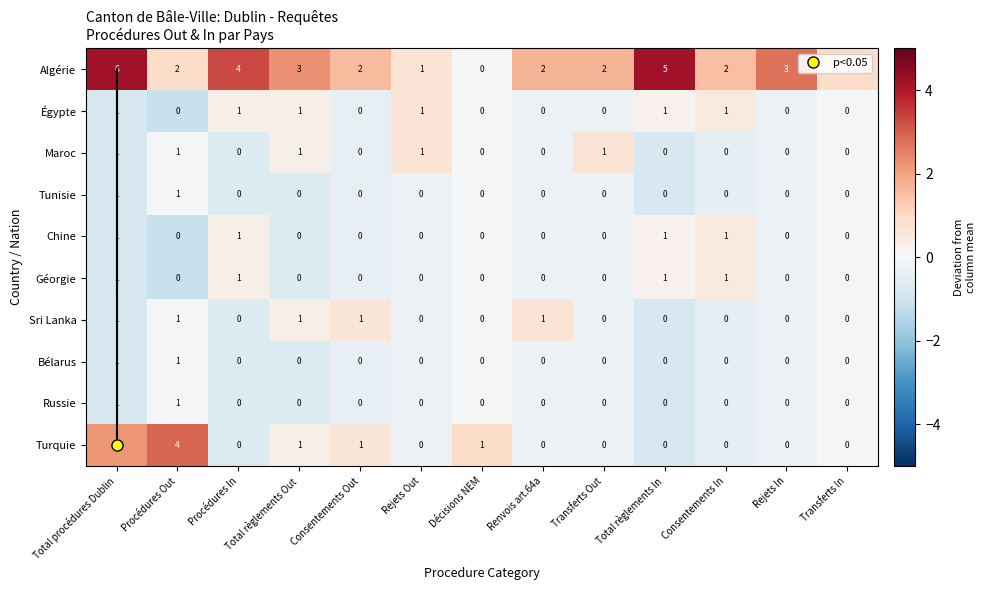

Count the number of categories in the chart.

13